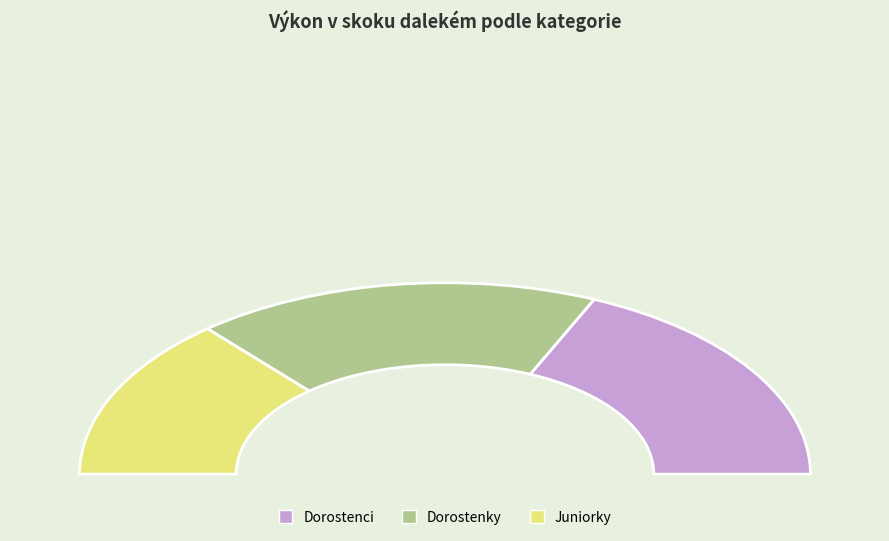

To the nearest percent, what percentage of the pie is Junioři?

25%